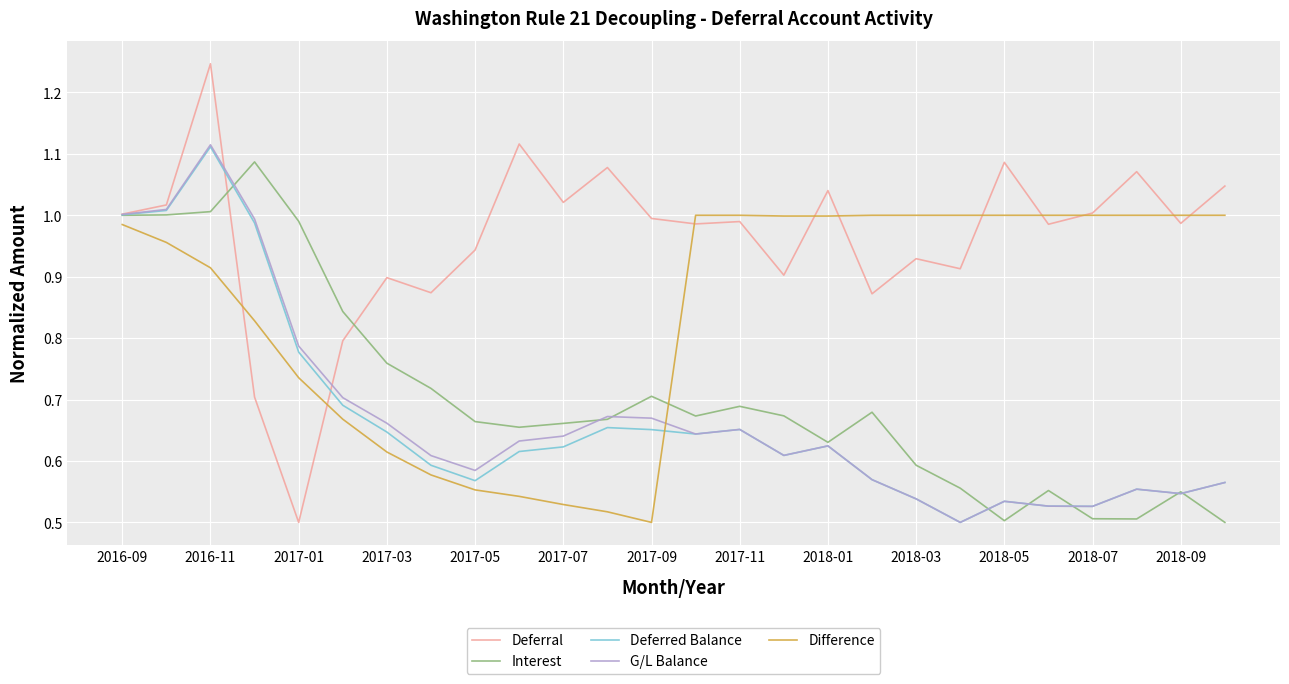

Which series has the largest total across all categories?

Deferral